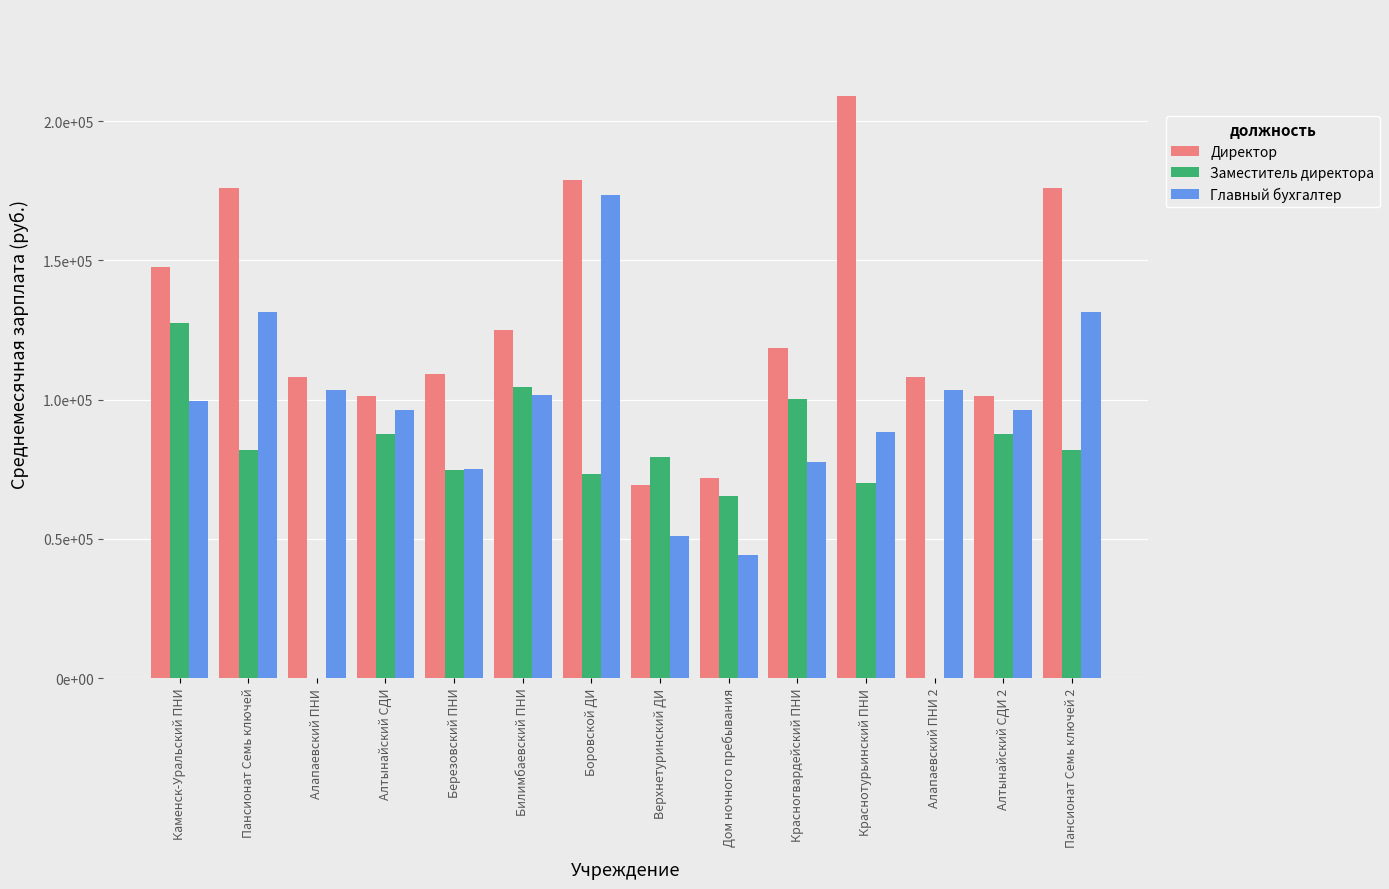

Are the bars horizontal?

No